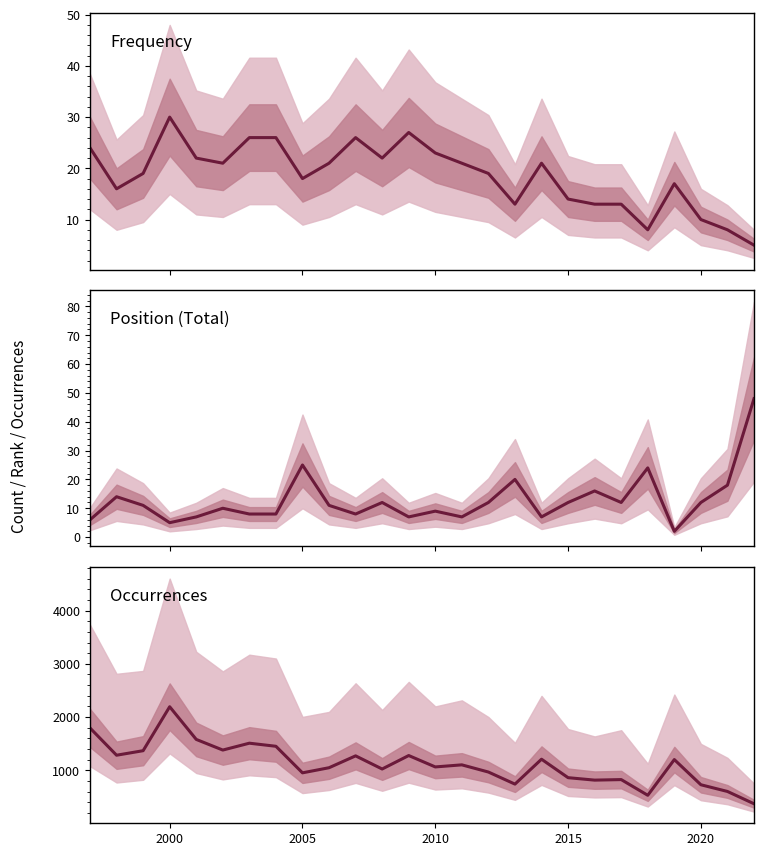

How many interior local peaks does the Frequency series have?

5